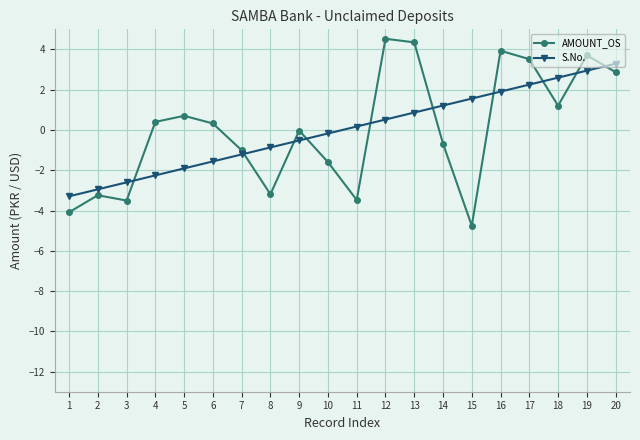

At which category does AMOUNT_OS reach its first local peak?

2